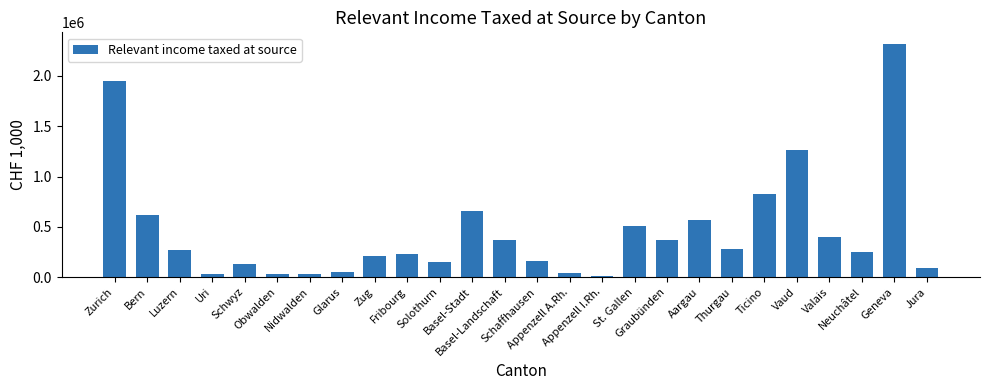

What is the maximum value shown in the chart?

2317330.3